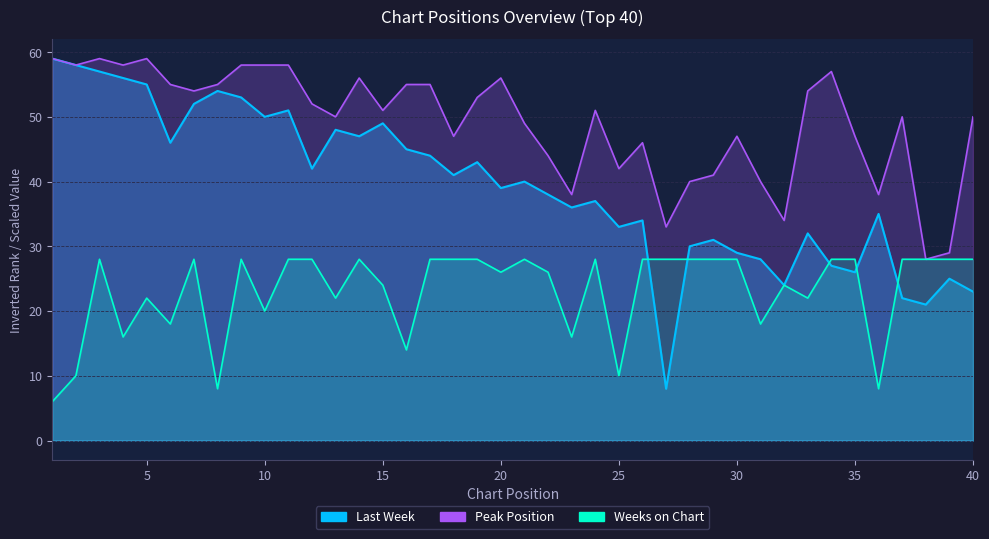

What is the minimum value for Last Week?

8